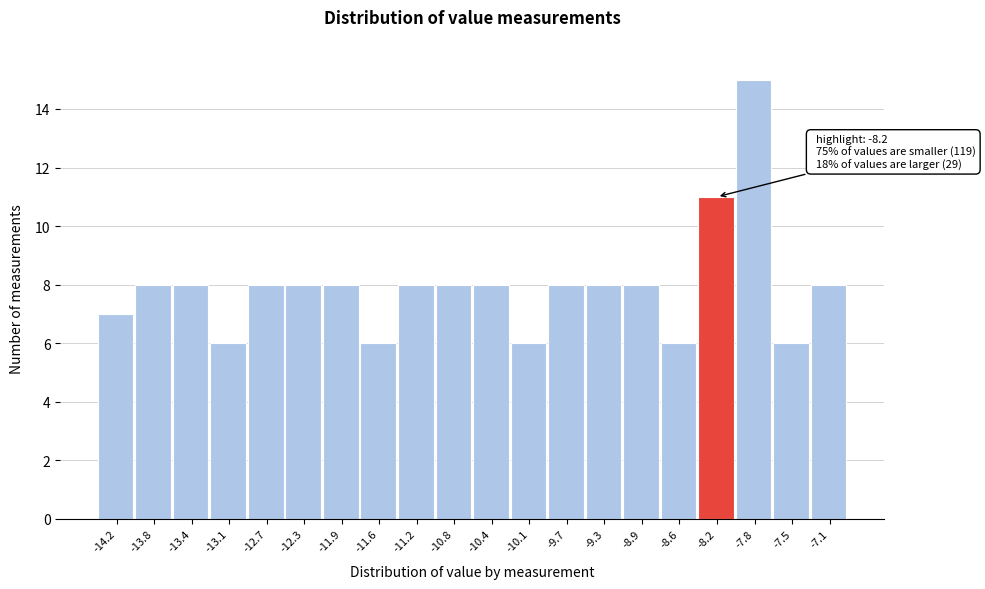

Reading right to left, extract all data points from this chart.

-7.1=8	-7.5=6	-7.8=15	-8.2=11	-8.6=6	-8.9=8	-9.3=8	-9.7=8	-10.1=6	-10.4=8	-10.8=8	-11.2=8	-11.6=6	-11.9=8	-12.3=8	-12.7=8	-13.1=6	-13.4=8	-13.8=8	-14.2=7